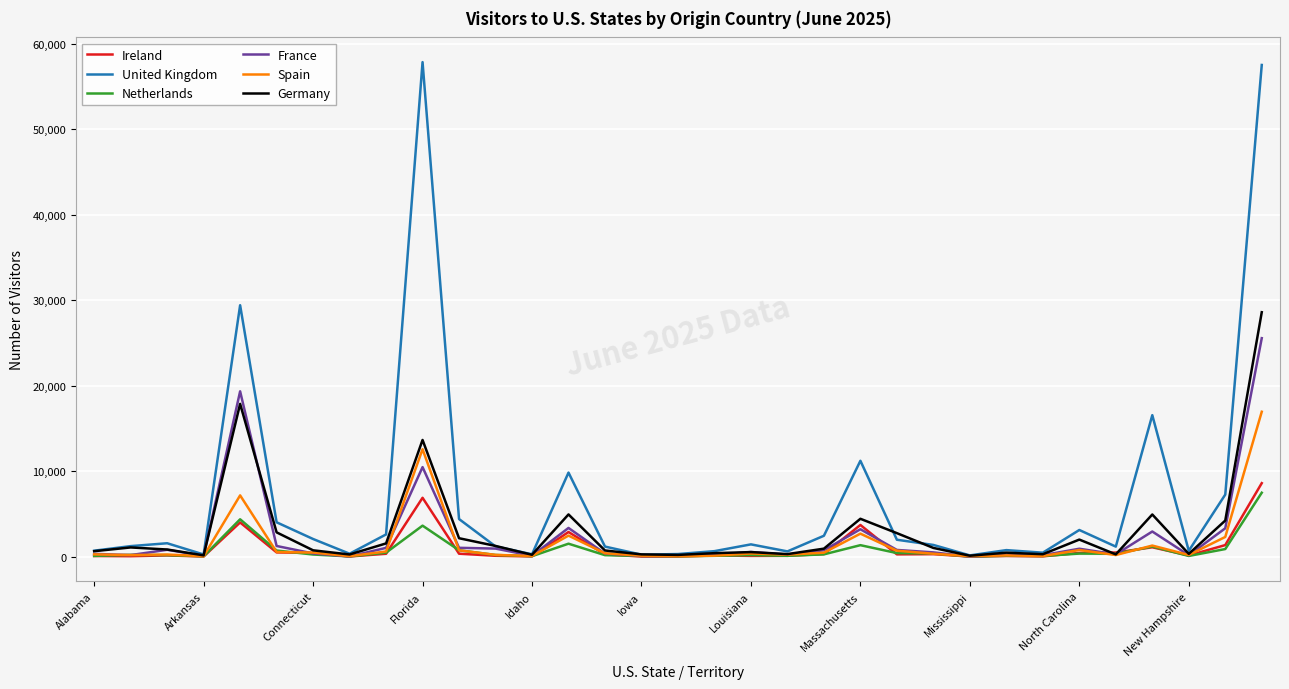

What is the maximum value shown in the chart?

57850